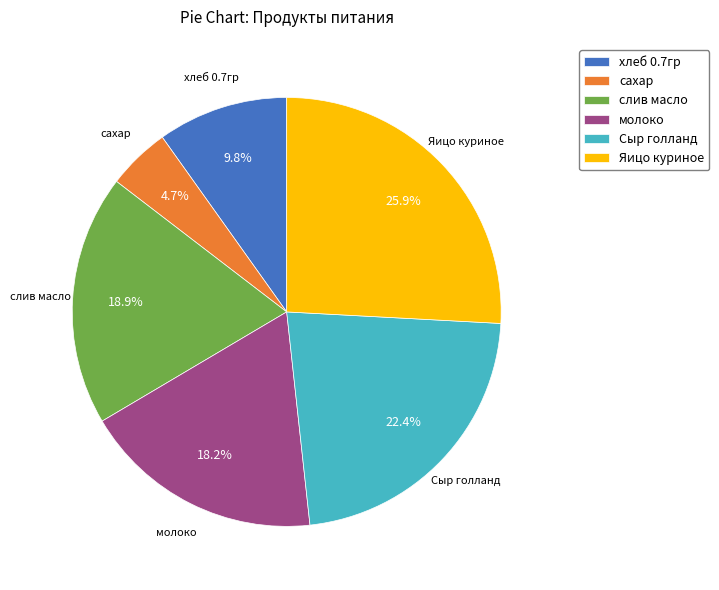

What is the ratio of the value at слив масло to the value at сахар?

4.0